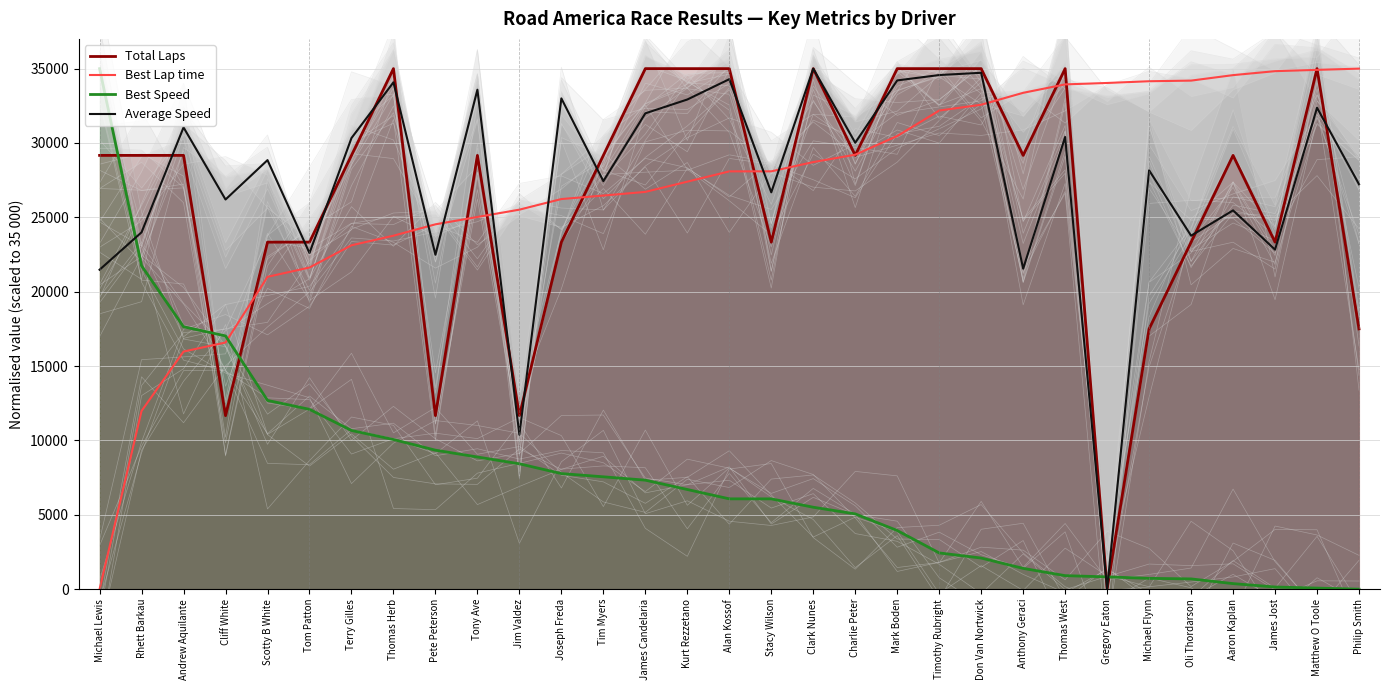

True or false: Total Laps has a value of 23333.3 at James Jost.

True